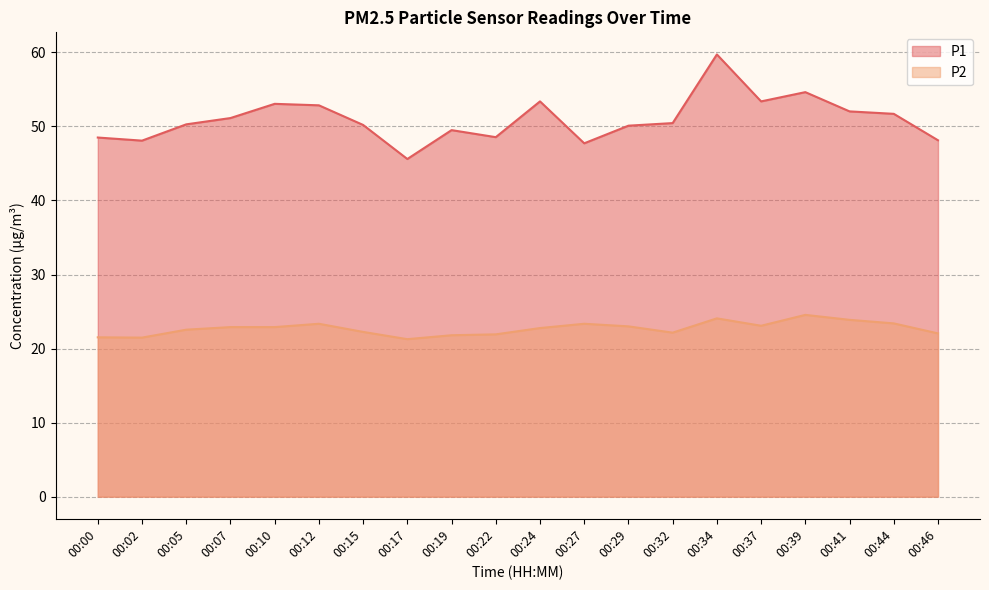

True or false: P1 has more than 0 points higher than both neighbors.

True